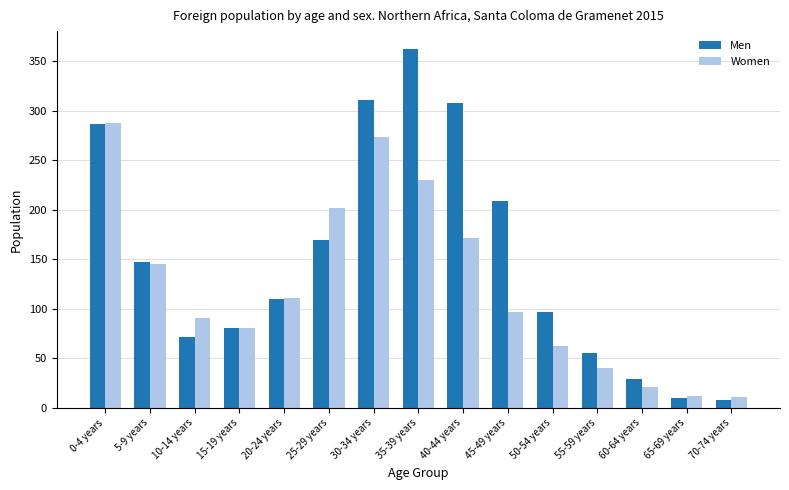

What is the total value across all series at 70-74 years?

19